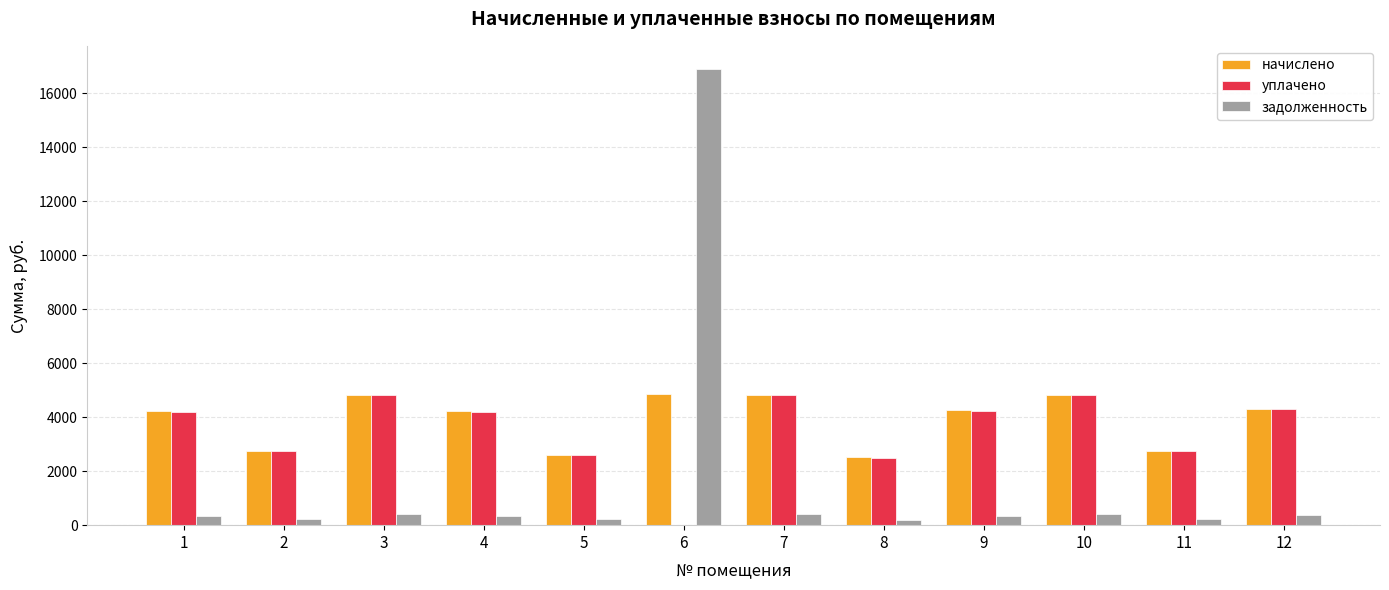

What is the spread (max minus min) of values at 4?

3872.9